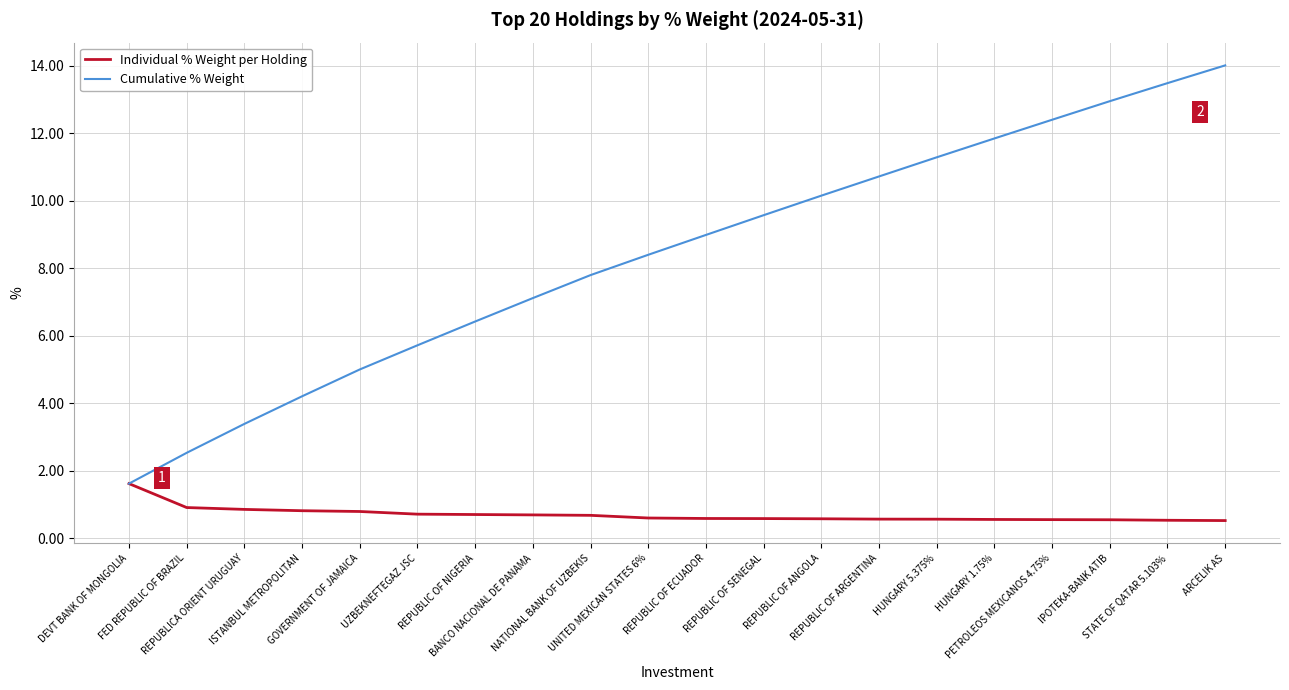

Does the chart display data point markers on the line(s)?

No